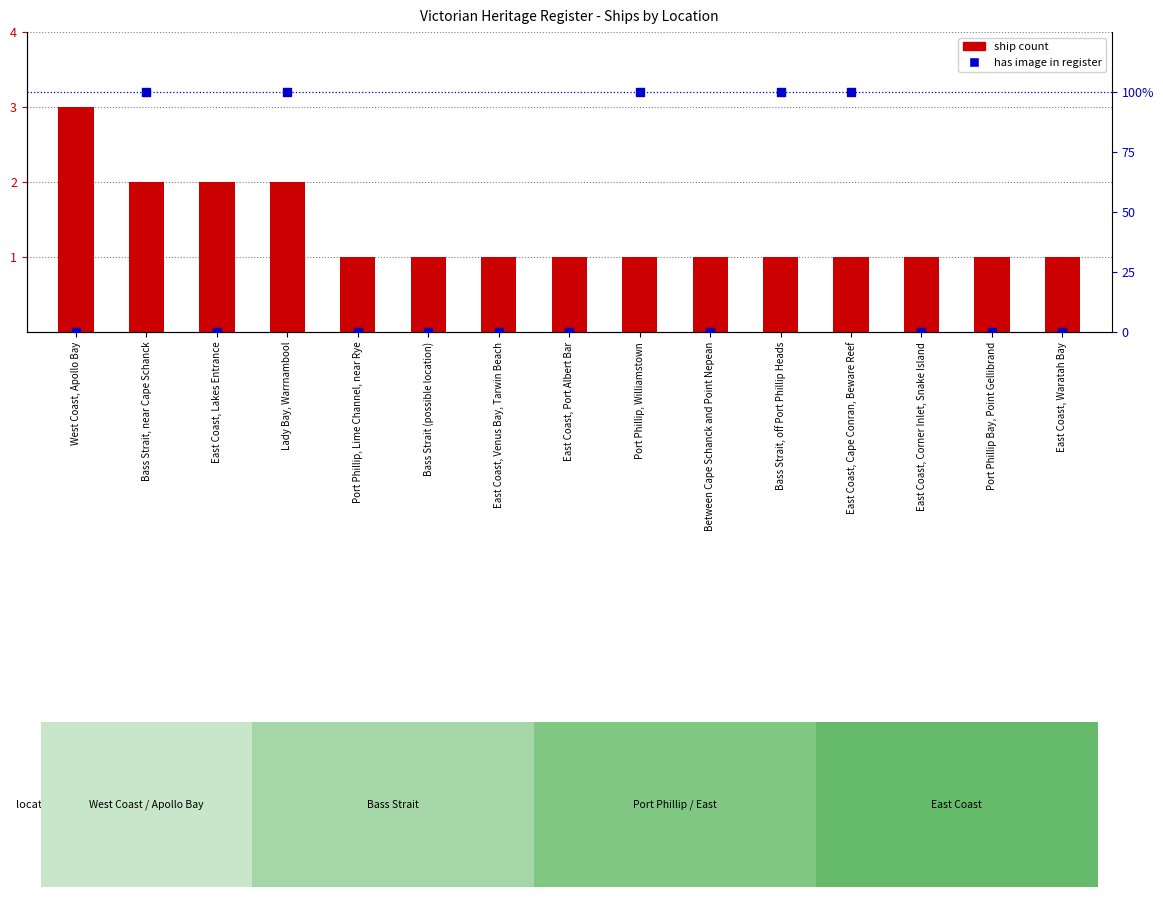

Which series has the largest Y range (max minus min)?

has image (0 or 100%)